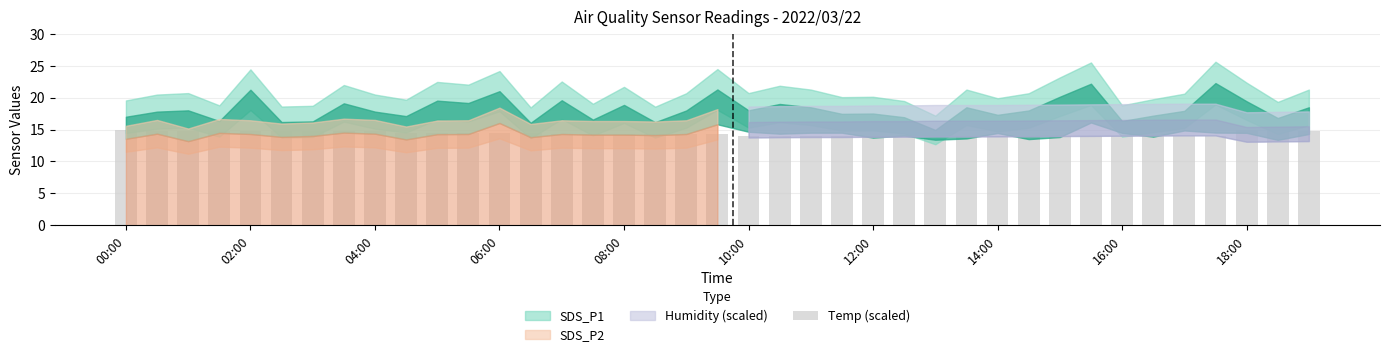

What is the average value?

14.4